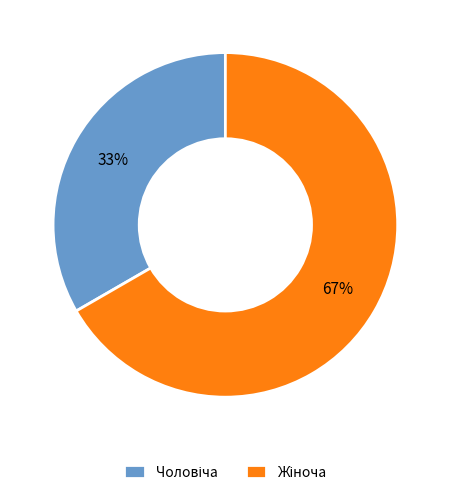

Is there a majority slice in this chart?

Yes